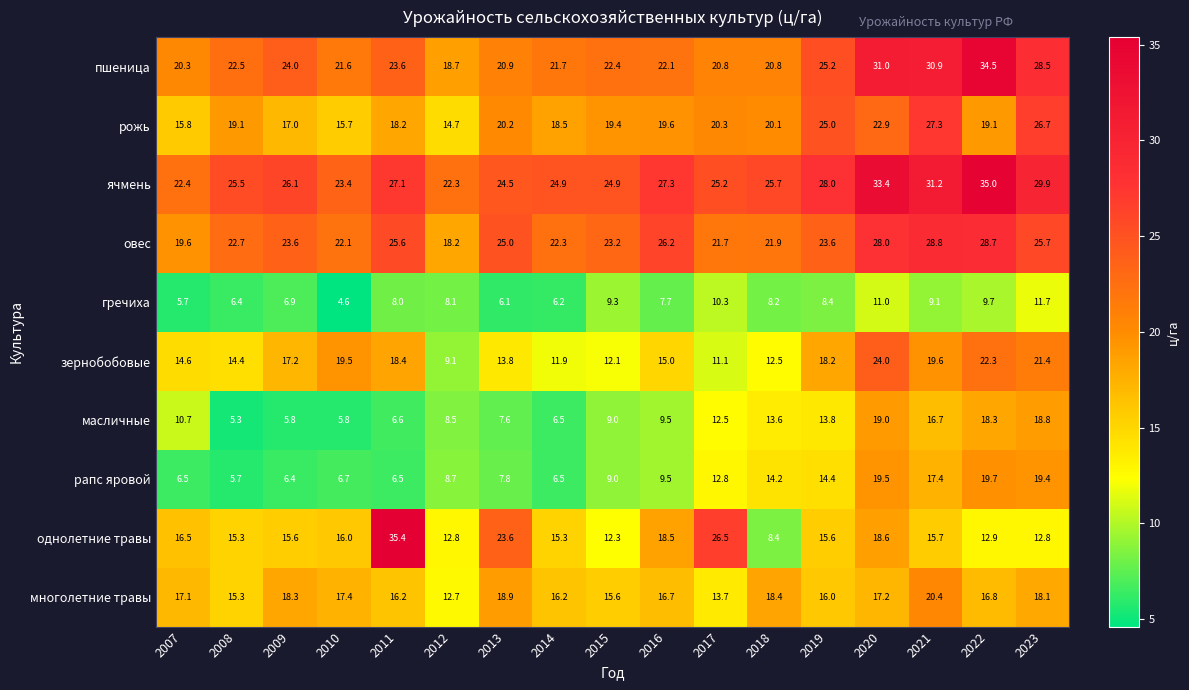

How many data points in рожь are above 19?

11